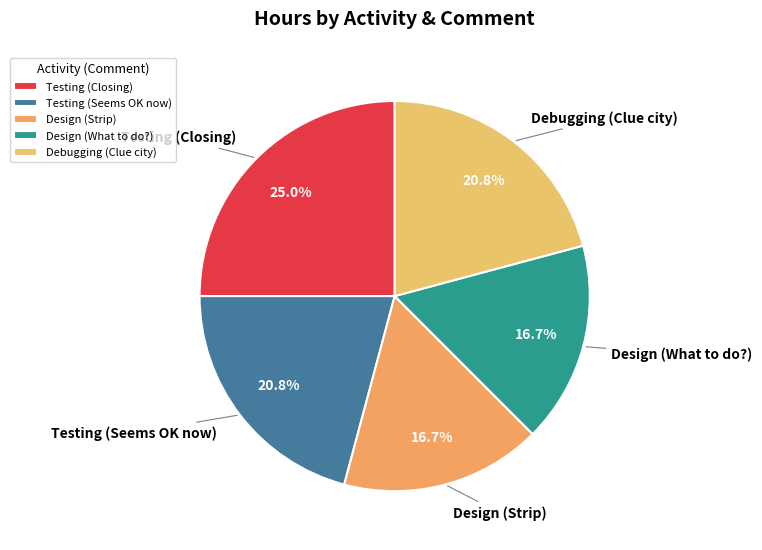

To the nearest percent, what portion does Design (Strip) represent?

17%